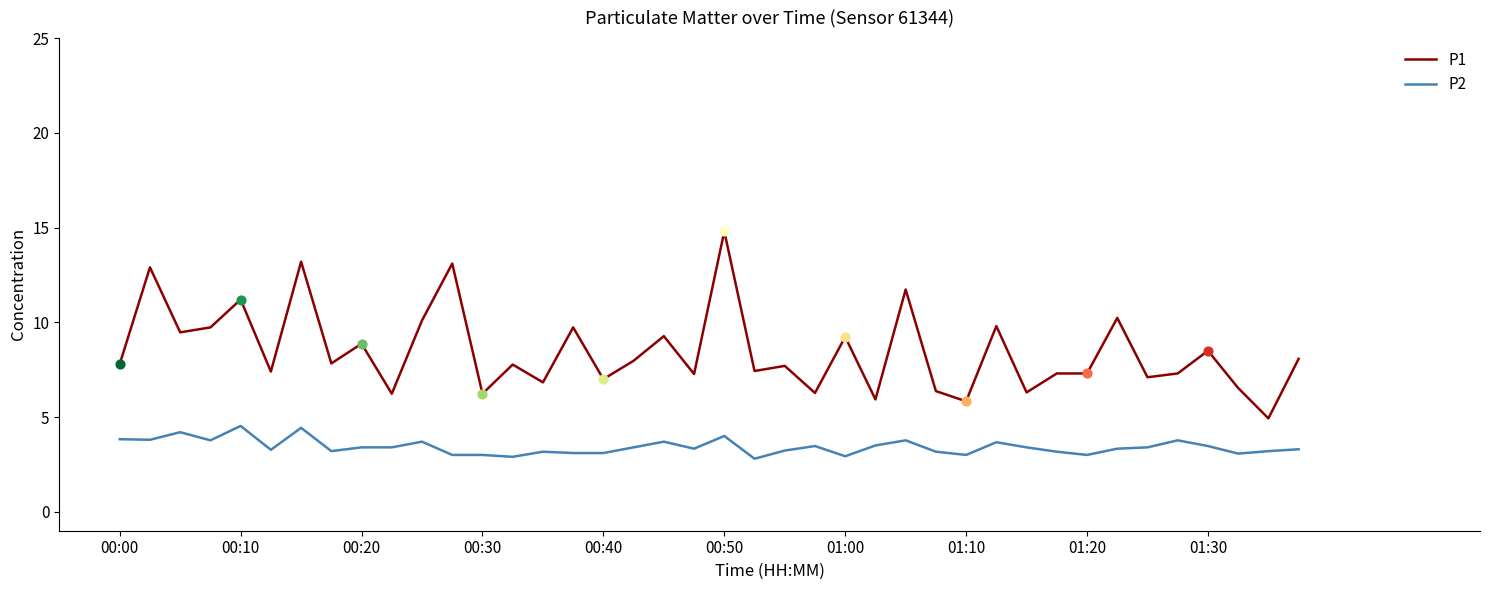

Which series has the largest total across all categories?

P1